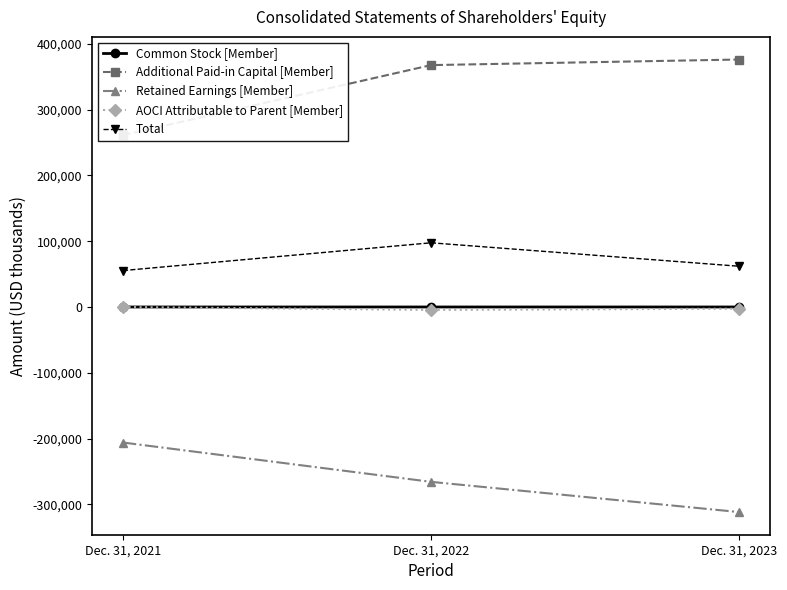

What is the average value of the Additional Paid-in Capital [Member] series?

335068